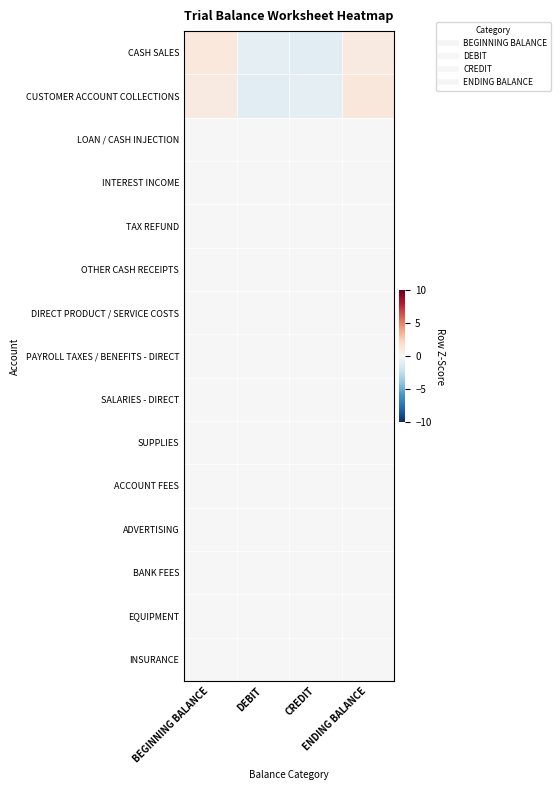

At which category does the chart reach its minimum across all series?

DEBIT